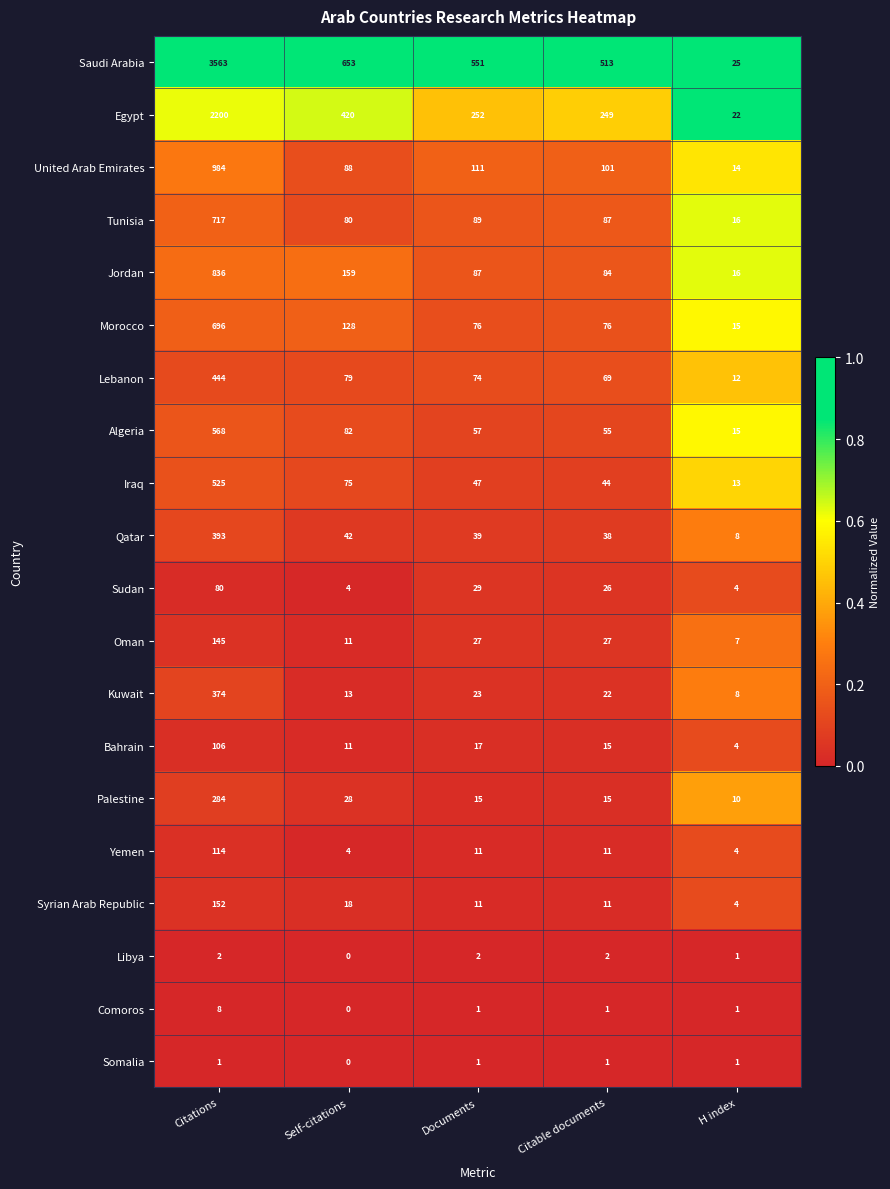

Rank the series by their maximum value, from highest to lowest.

Saudi Arabia, Egypt, United Arab Emirates, Jordan, Tunisia, Morocco, Algeria, Iraq, Lebanon, Qatar, Kuwait, Palestine, Syrian Arab Republic, Oman, Yemen, Bahrain, Sudan, Comoros, Libya, Somalia